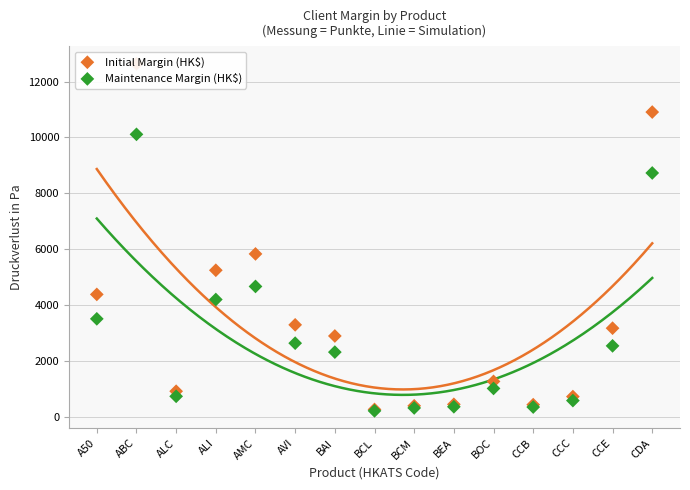

Which series has the largest Y range (max minus min)?

Initial Margin (HK$)